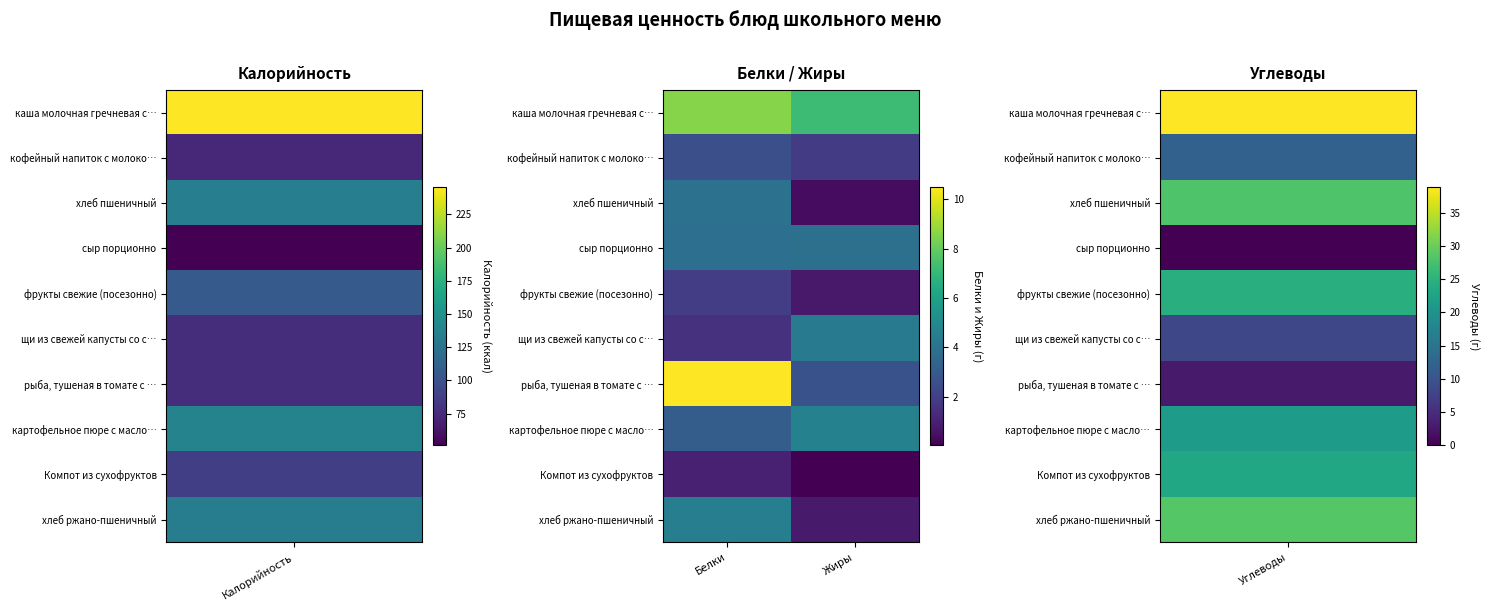

At which category is the sum across all series the highest?

Белки